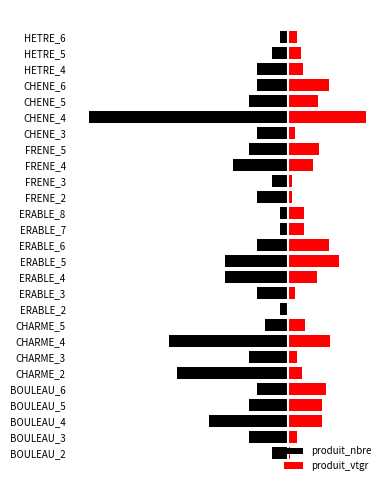

The value of produit_nbre at BOULEAU_3 is -5.0. True or false?

True